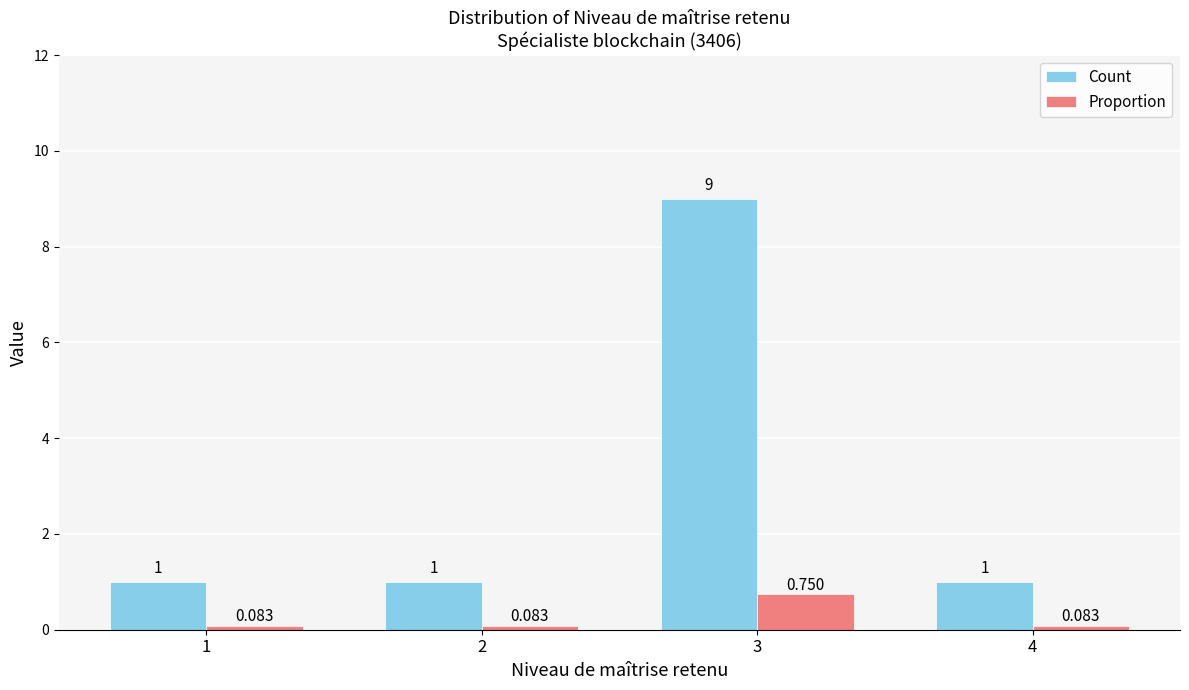

Which series has the largest range (max minus min)?

Count